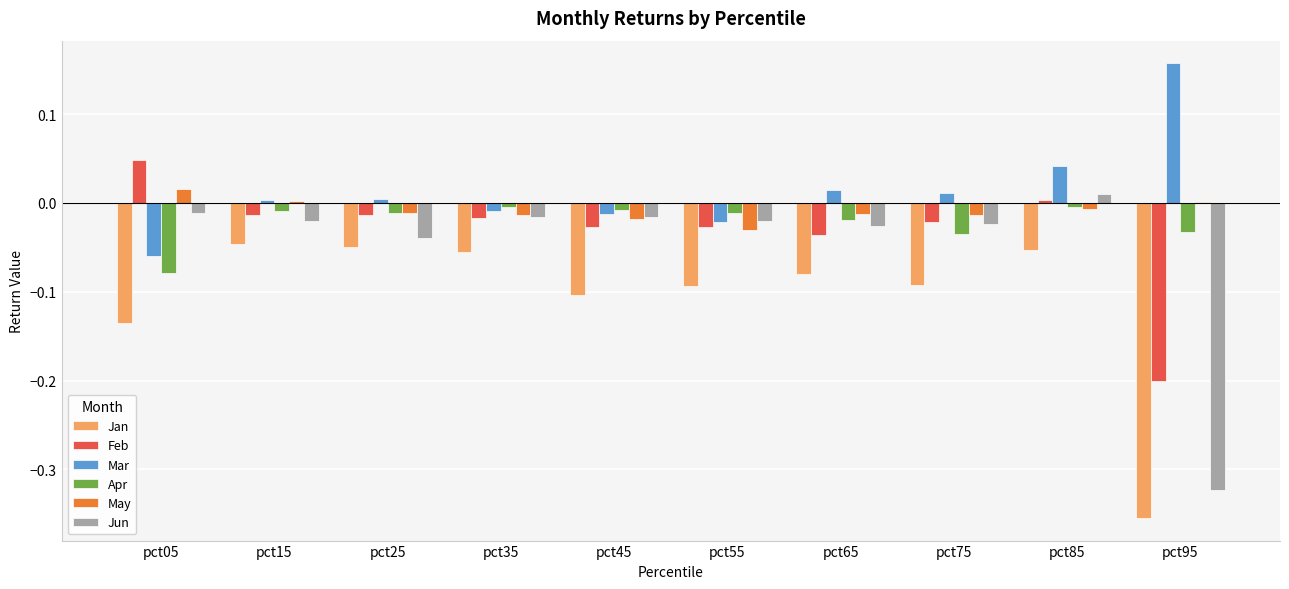

Is it true that Jun equals -0.0 at pct45?

True